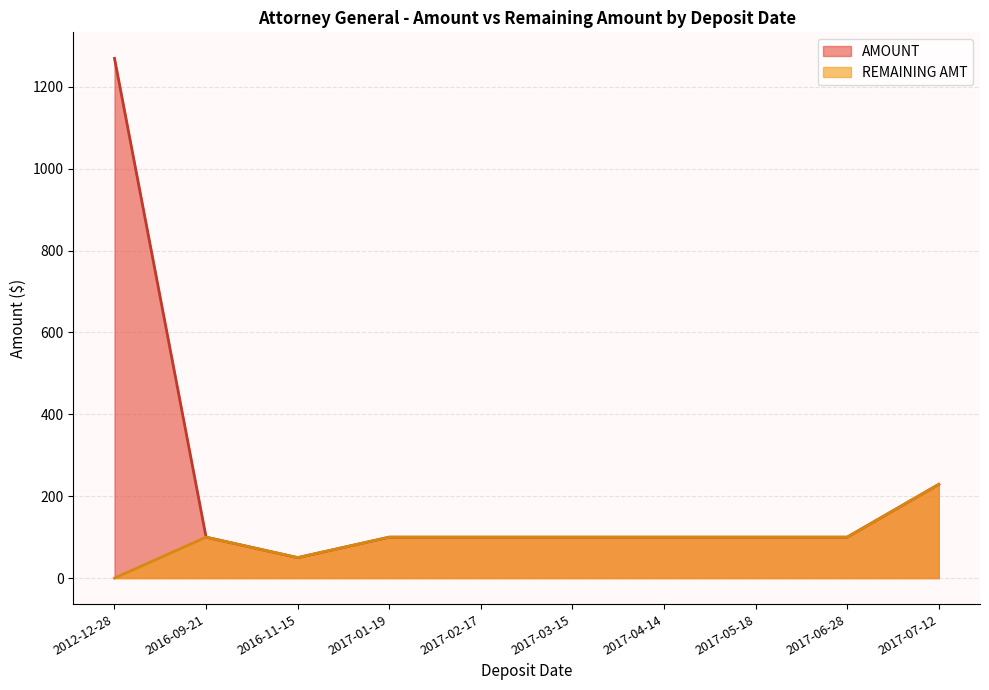

What is the difference between the maximum and minimum values in the AMOUNT series?

1219.7